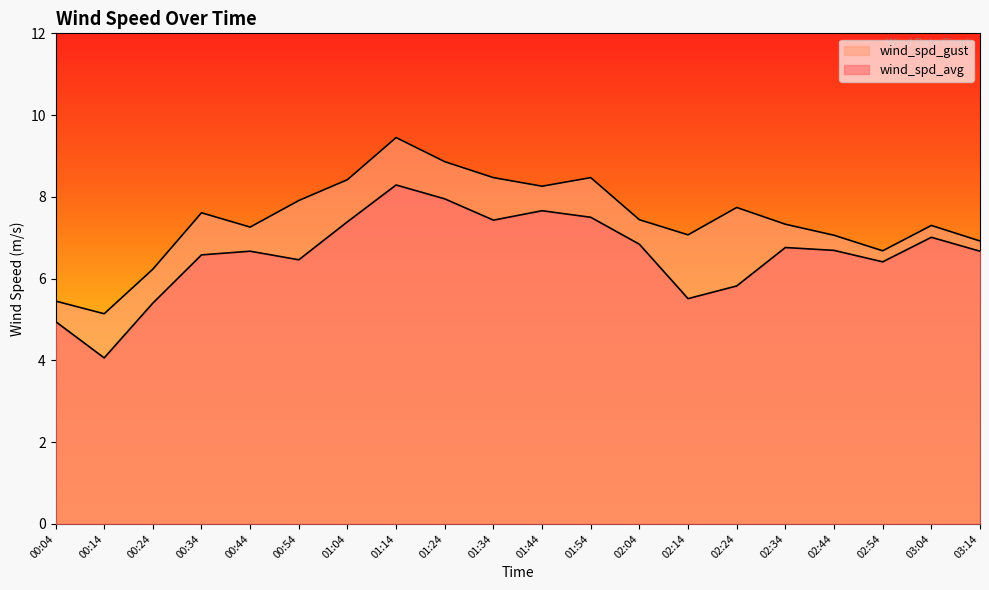

Where is the first local minimum for wind_spd_avg?

00:14